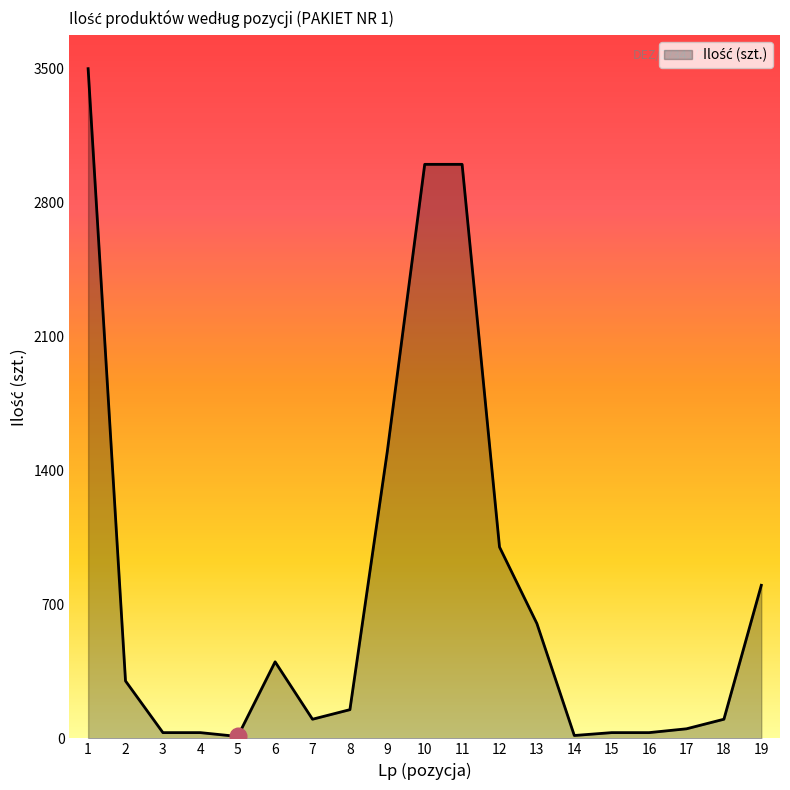

What is the greatest value displayed?

3500